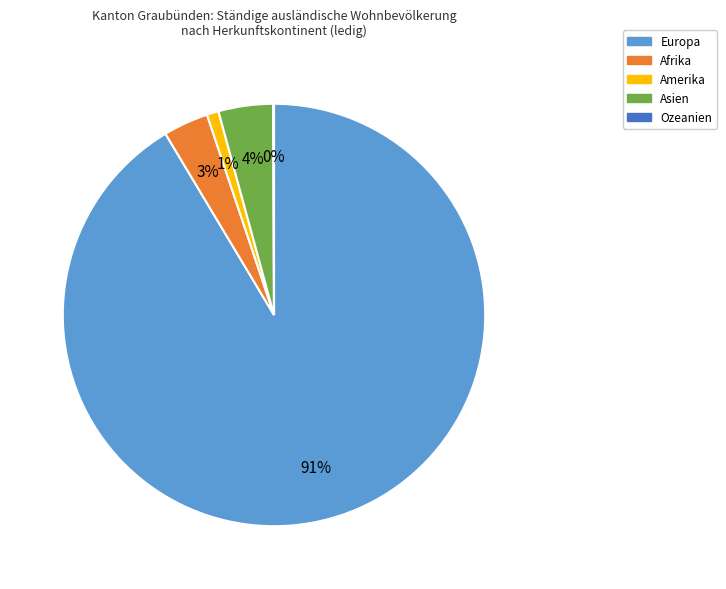

Does any single category account for the majority?

Yes